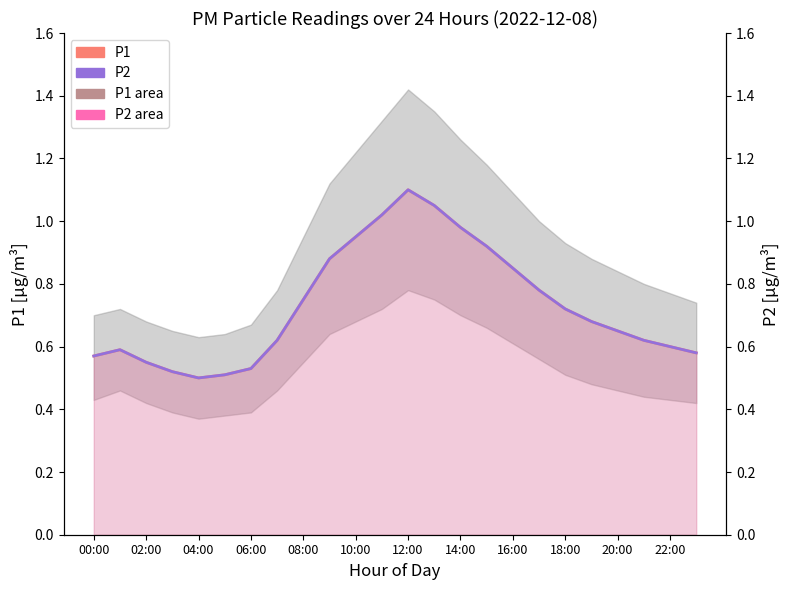

True or false: P1 and P2 cross at least once.

False